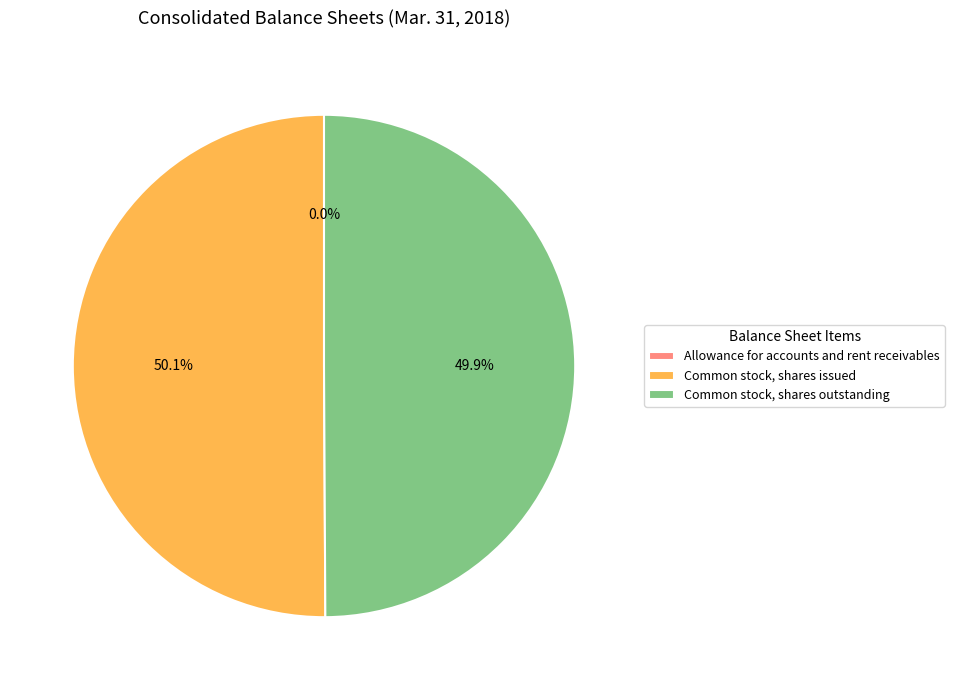

Approximately how many times larger is the value at Common stock, shares outstanding compared to Common stock, shares issued?

1.0